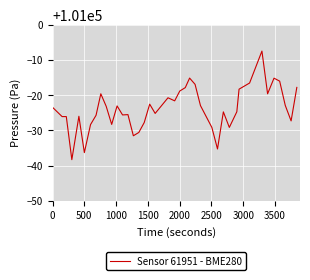

What is the smallest value displayed?

100961.7